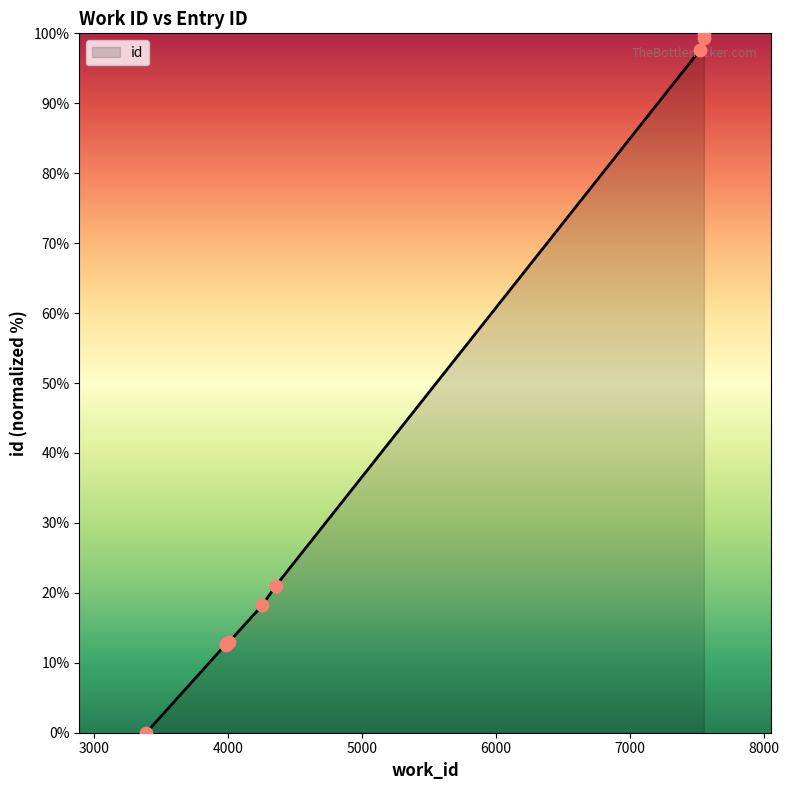

What is the difference between the maximum and minimum values?

100.0